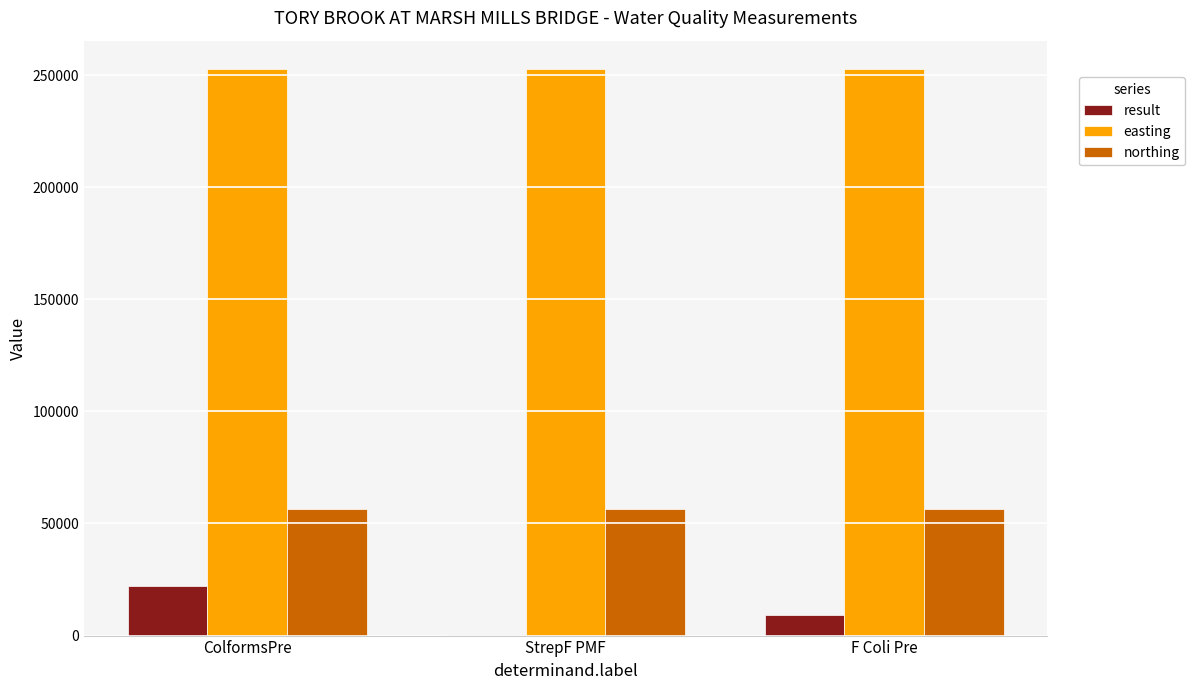

Which series has the largest total across all categories?

easting